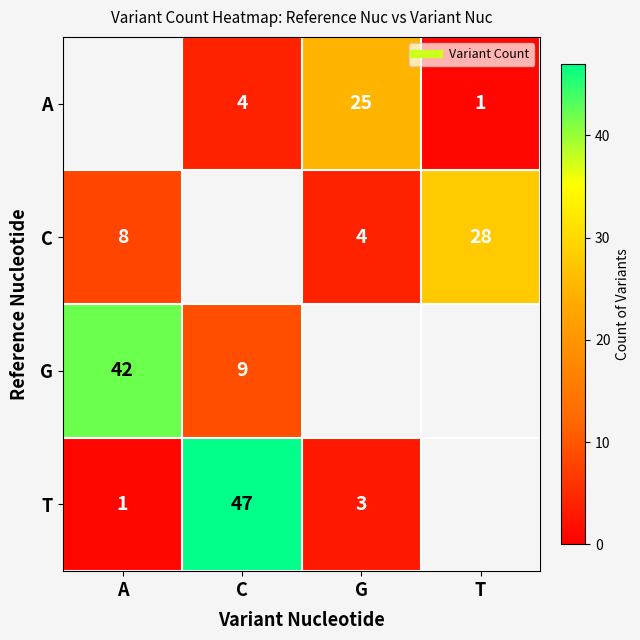

True or false: T has a value of 1 at G.

False